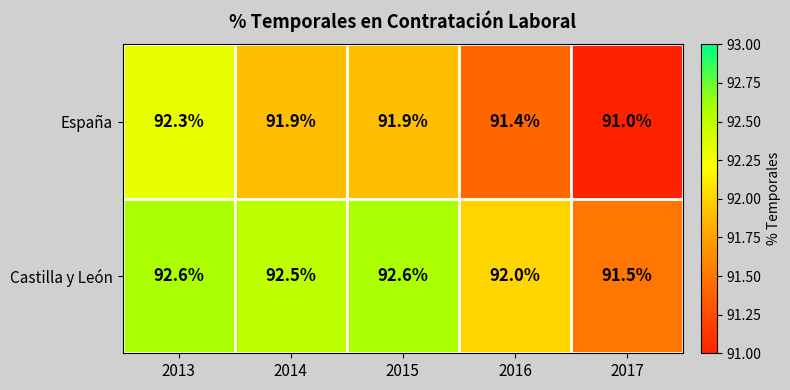

What is the difference between the second highest and second lowest values in the España series?

0.5